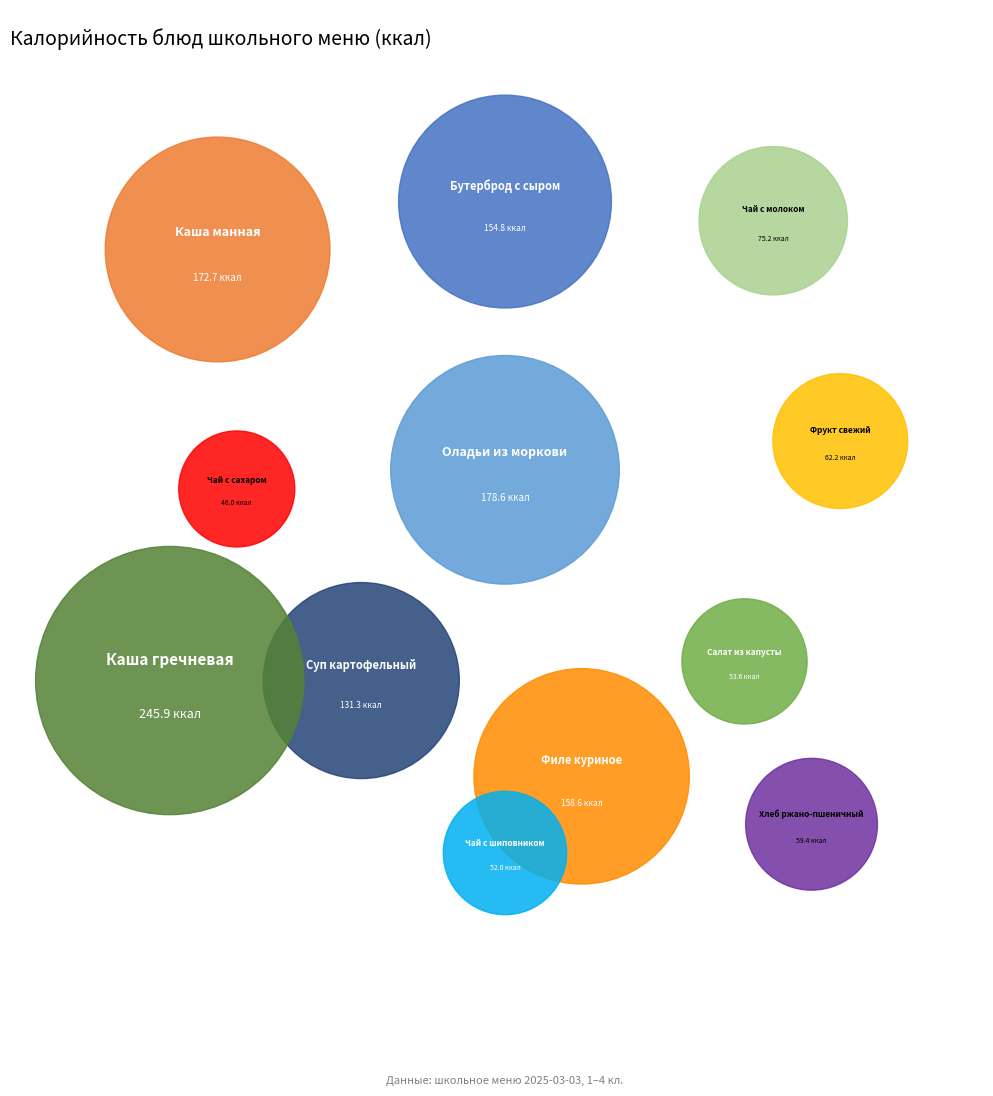

Which category has the biggest portion of the pie?

Каша гречневая